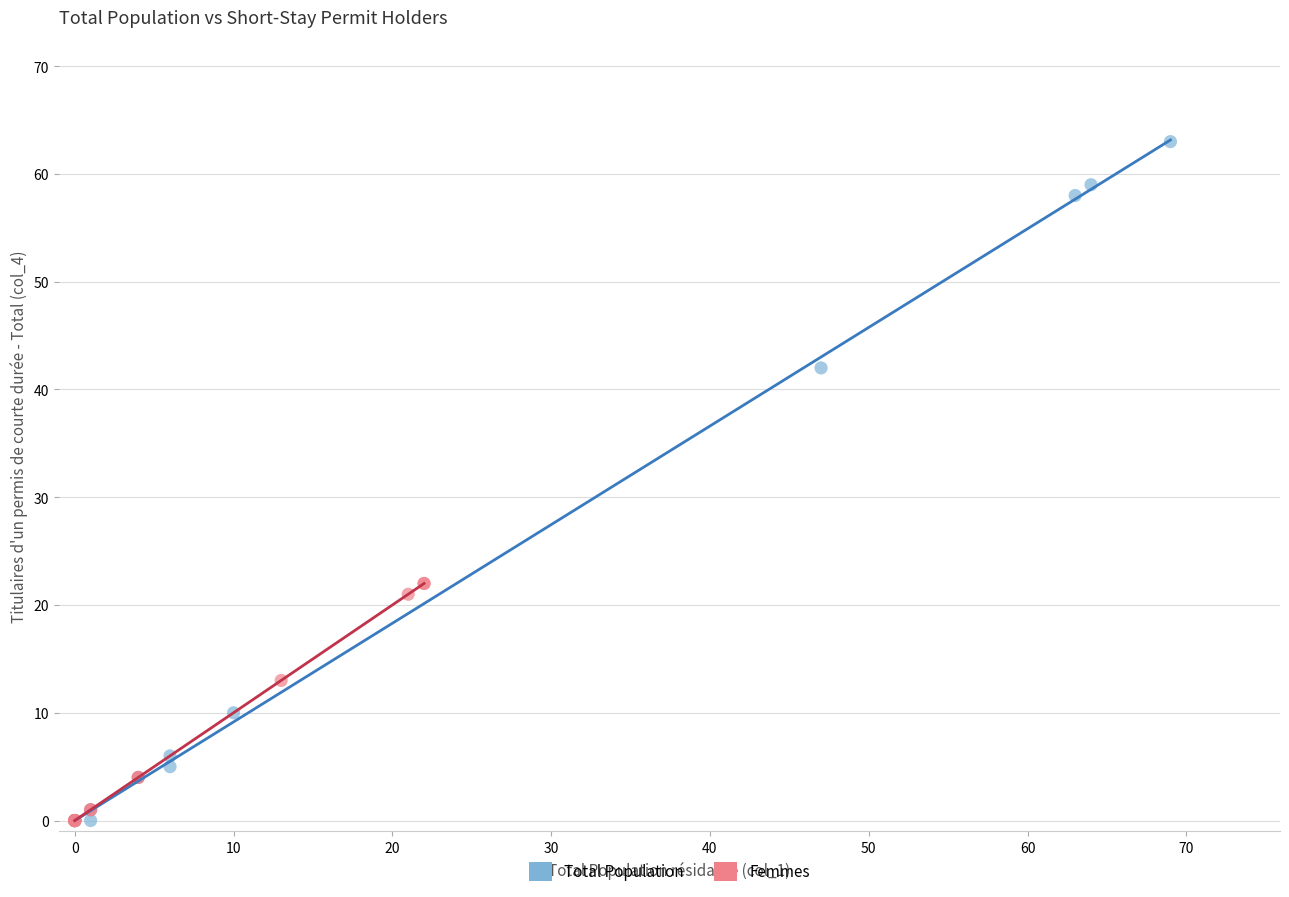

Which series reaches the maximum Y coordinate?

Total Population